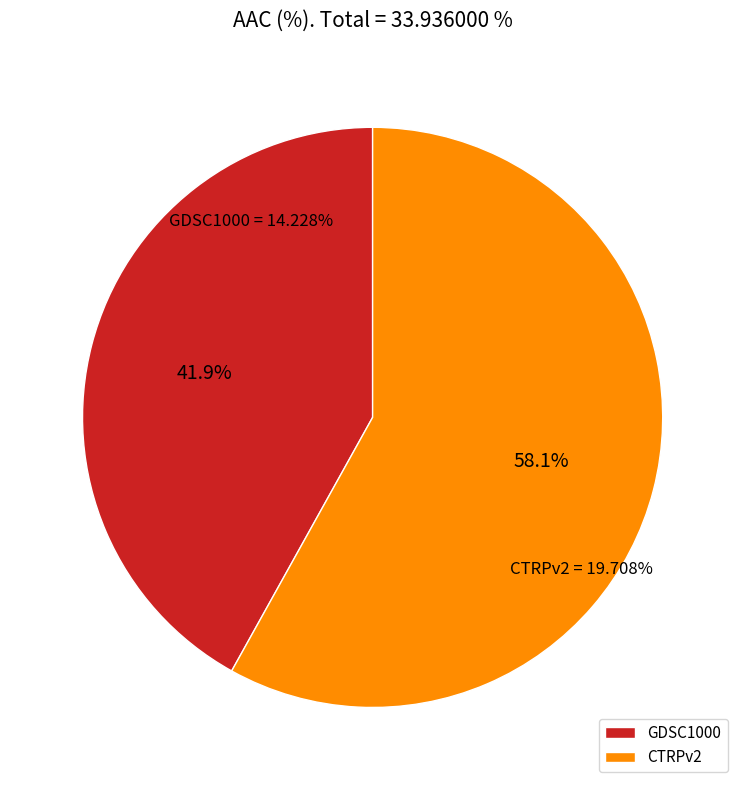

Count the number of slices in the pie.

2